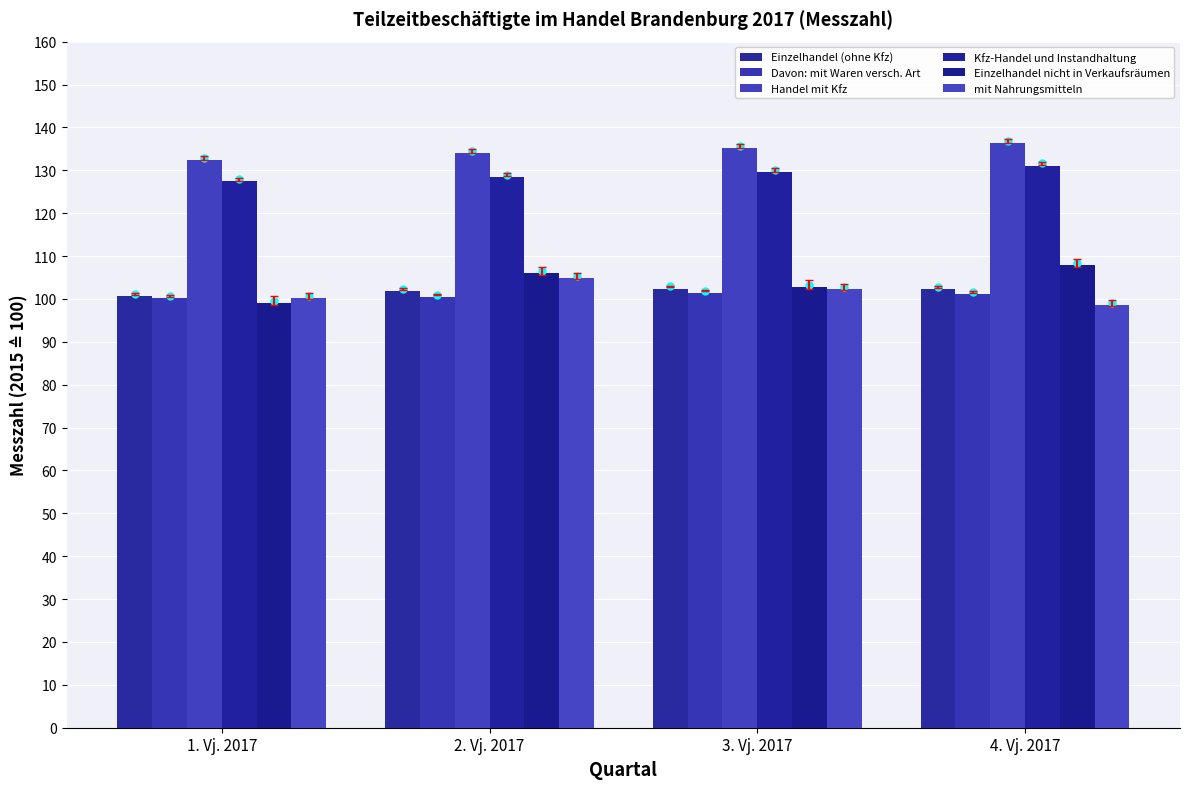

Count the number of categories in the chart.

4